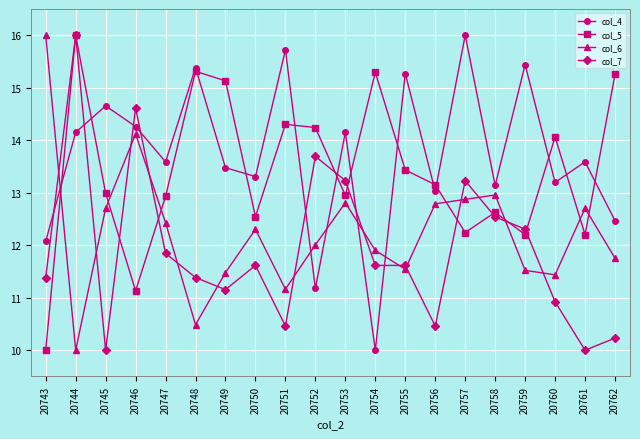

Rank the series by their average value, from lowest to highest.

col_7, col_6, col_5, col_4